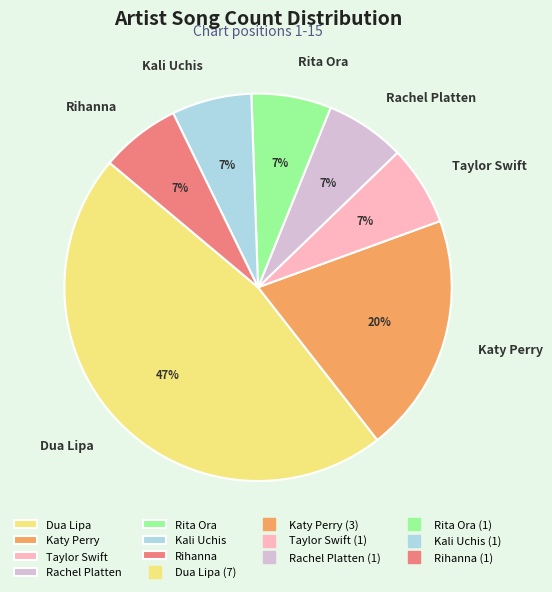

Do Rachel Platten and Rita Ora together represent more than half of the pie?

No